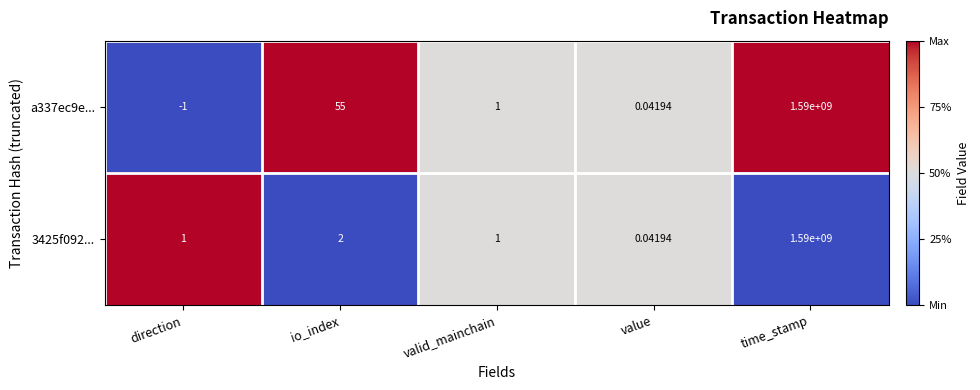

Where does the a337ec9e... series first go above 1?

io_index